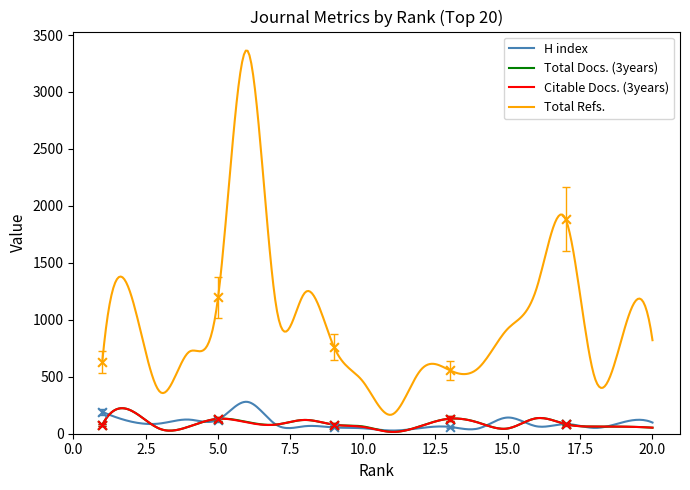

Which series has the largest total across all categories?

Total Refs.